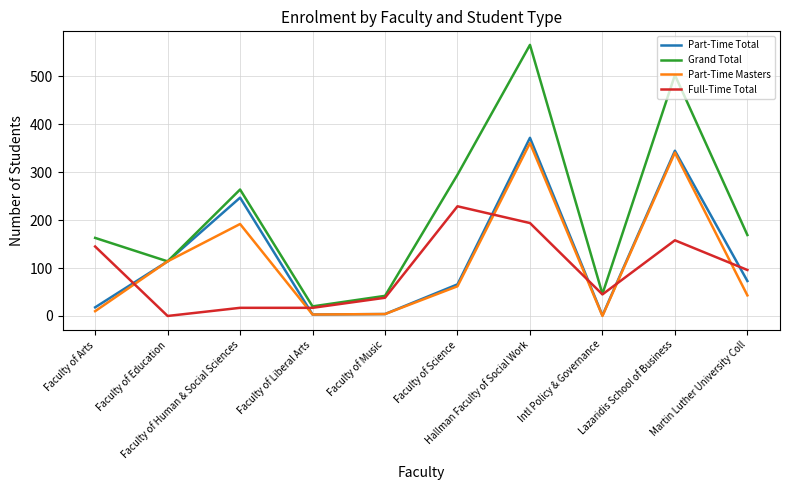

What position from the right is Faculty of Liberal Arts?

7